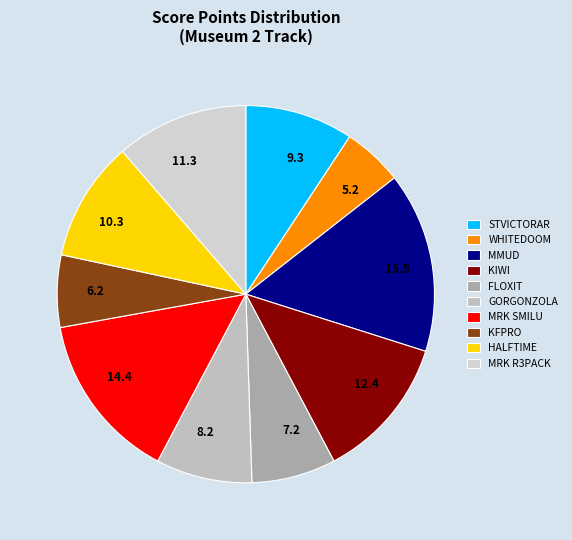

How many slices are in this pie chart?

10